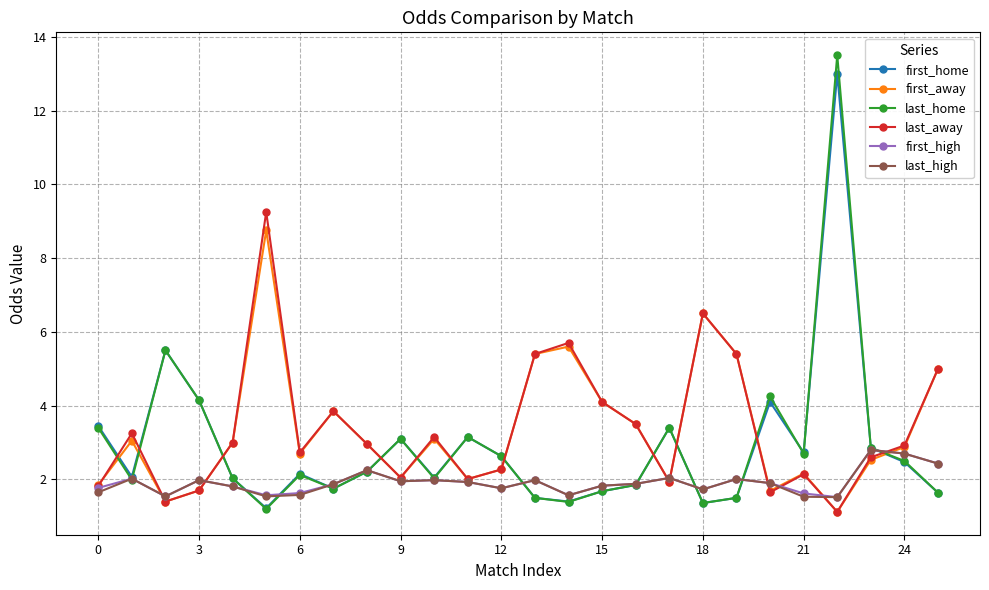

Which series has the largest range (max minus min)?

last_home